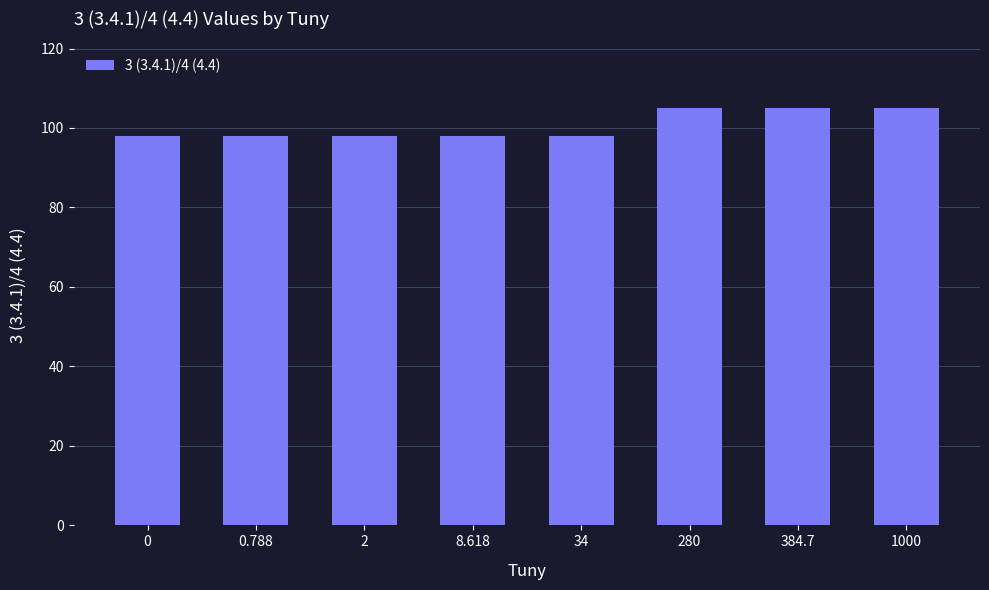

What is the label of the 2nd bar from the right?

384.7